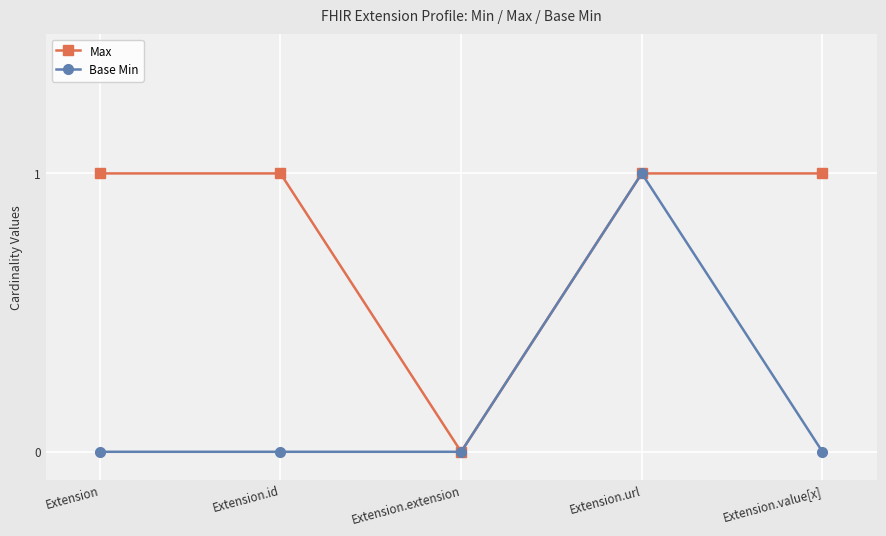

Which series has the largest total across all categories?

Max